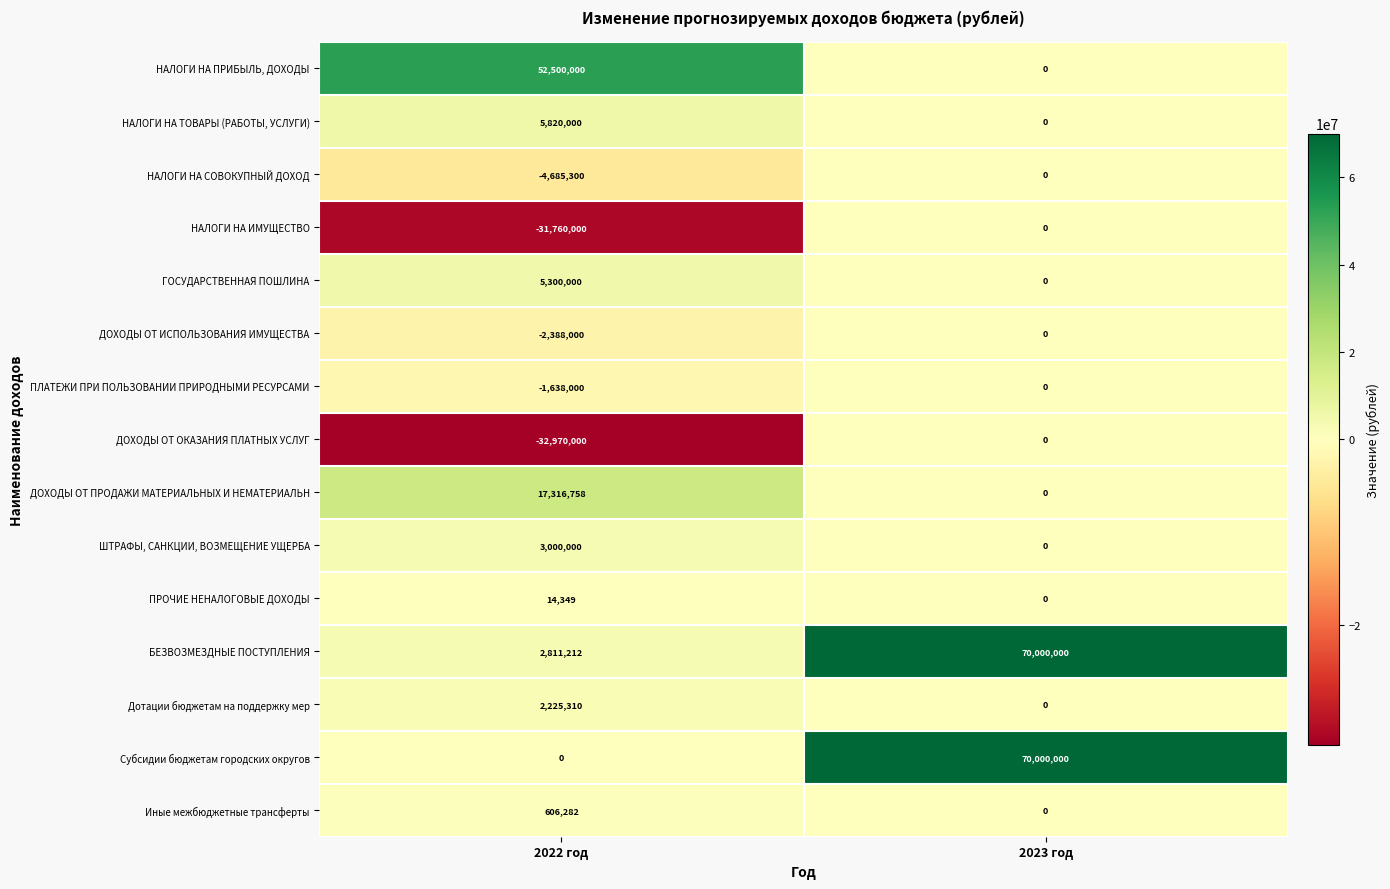

At 2022 год, list the series in order from largest to smallest.

НАЛОГИ НА ПРИБЫЛЬ, ДОХОДЫ, ДОХОДЫ ОТ ПРОДАЖИ МАТЕРИАЛЬНЫХ И НЕМАТЕРИАЛЬН, НАЛОГИ НА ТОВАРЫ (РАБОТЫ, УСЛУГИ), ГОСУДАРСТВЕННАЯ ПОШЛИНА, ШТРАФЫ, САНКЦИИ, ВОЗМЕЩЕНИЕ УЩЕРБА, БЕЗВОЗМЕЗДНЫЕ ПОСТУПЛЕНИЯ, Дотации бюджетам на поддержку мер, Иные межбюджетные трансферты, ПРОЧИЕ НЕНАЛОГОВЫЕ ДОХОДЫ, Субсидии бюджетам городских округов, ПЛАТЕЖИ ПРИ ПОЛЬЗОВАНИИ ПРИРОДНЫМИ РЕСУРСАМИ, ДОХОДЫ ОТ ИСПОЛЬЗОВАНИЯ ИМУЩЕСТВА, НАЛОГИ НА СОВОКУПНЫЙ ДОХОД, НАЛОГИ НА ИМУЩЕСТВО, ДОХОДЫ ОТ ОКАЗАНИЯ ПЛАТНЫХ УСЛУГ